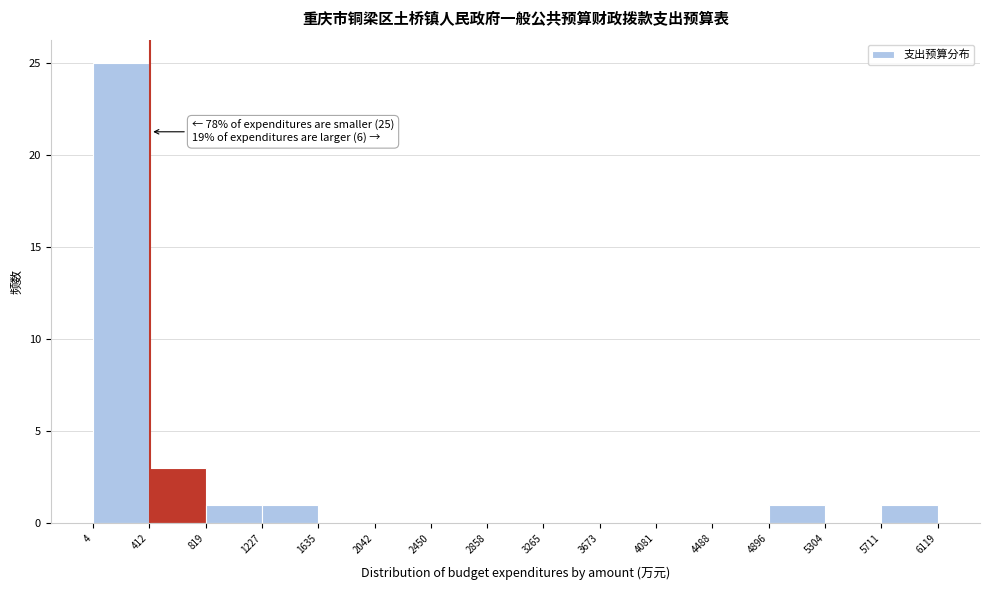

Over which range of the x-axis is the bar tallest?

4 to 412